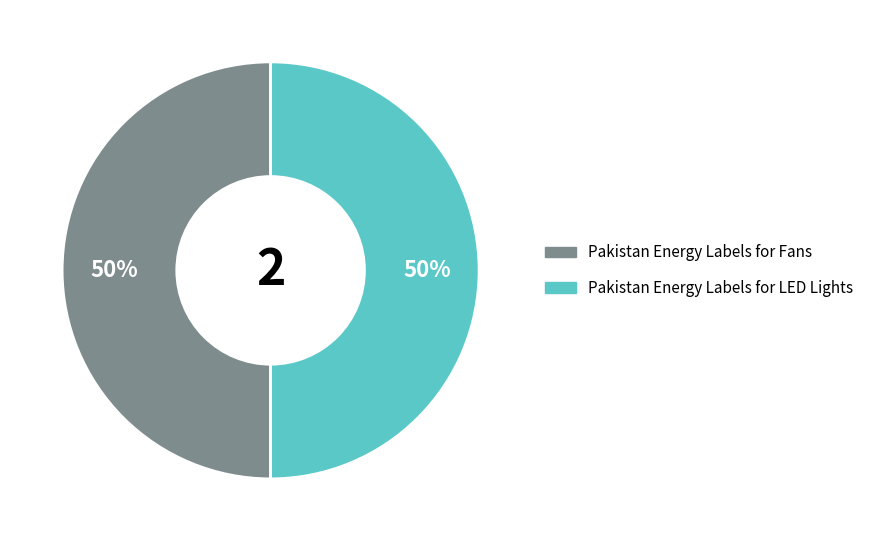

To the nearest percent, what is the average slice percentage?

50%